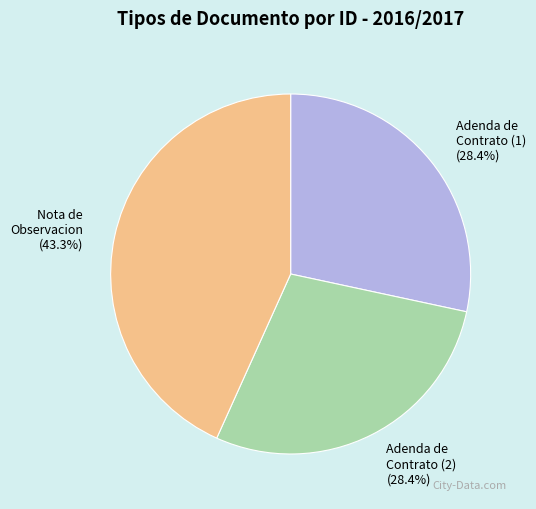

Approximately how many times larger is the value at Nota de Observacion compared to Adenda de Contrato (2)?

1.5